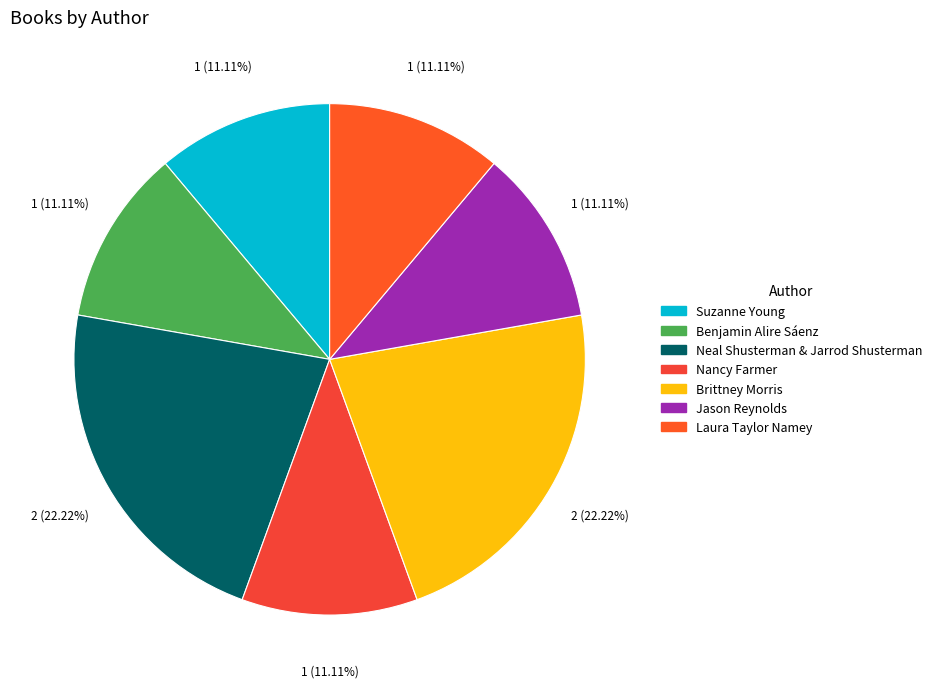

Does Brittney Morris account for over 50% of the chart?

No